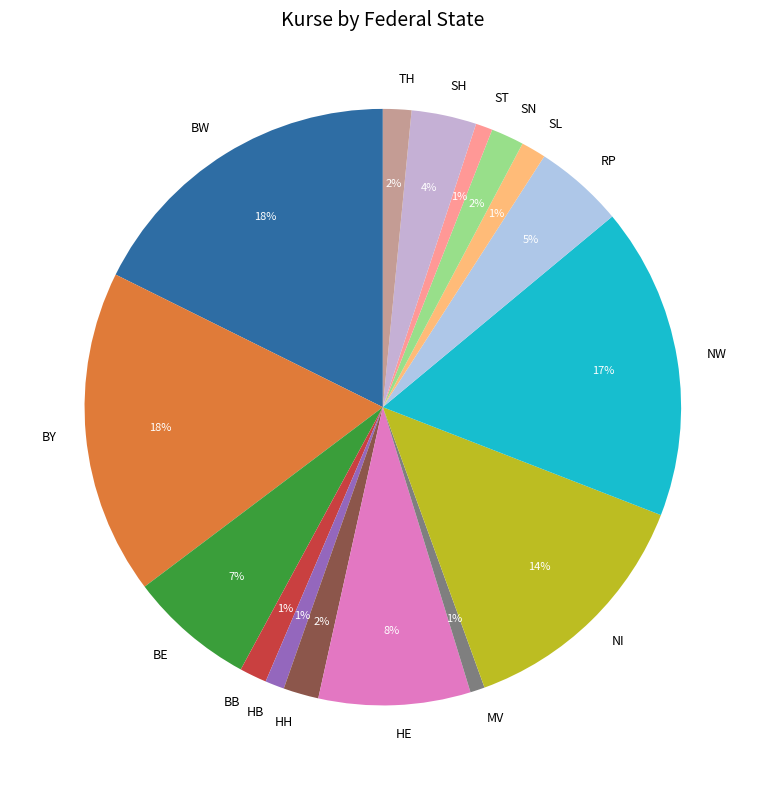

What is the ratio of the value at RP to the value at NI?

0.4